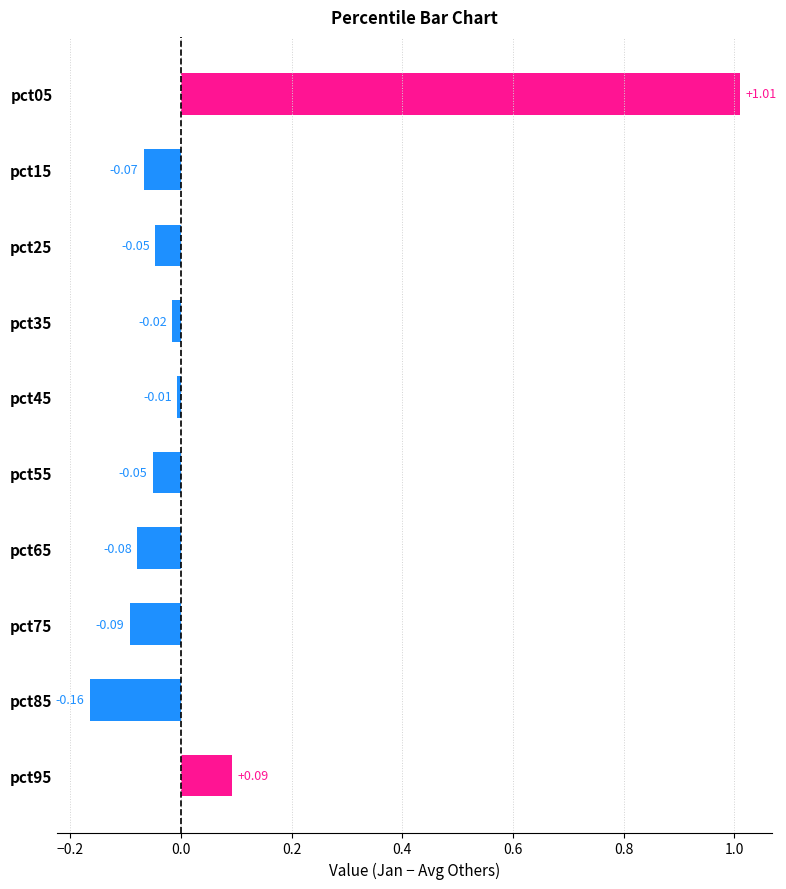

Which series has the widest spread of values?

Jan